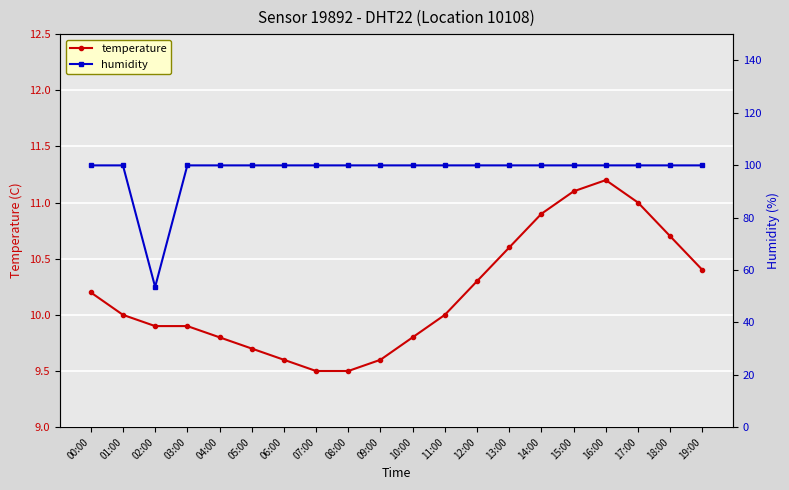

At 13:00, list the series in order from largest to smallest.

humidity, temperature